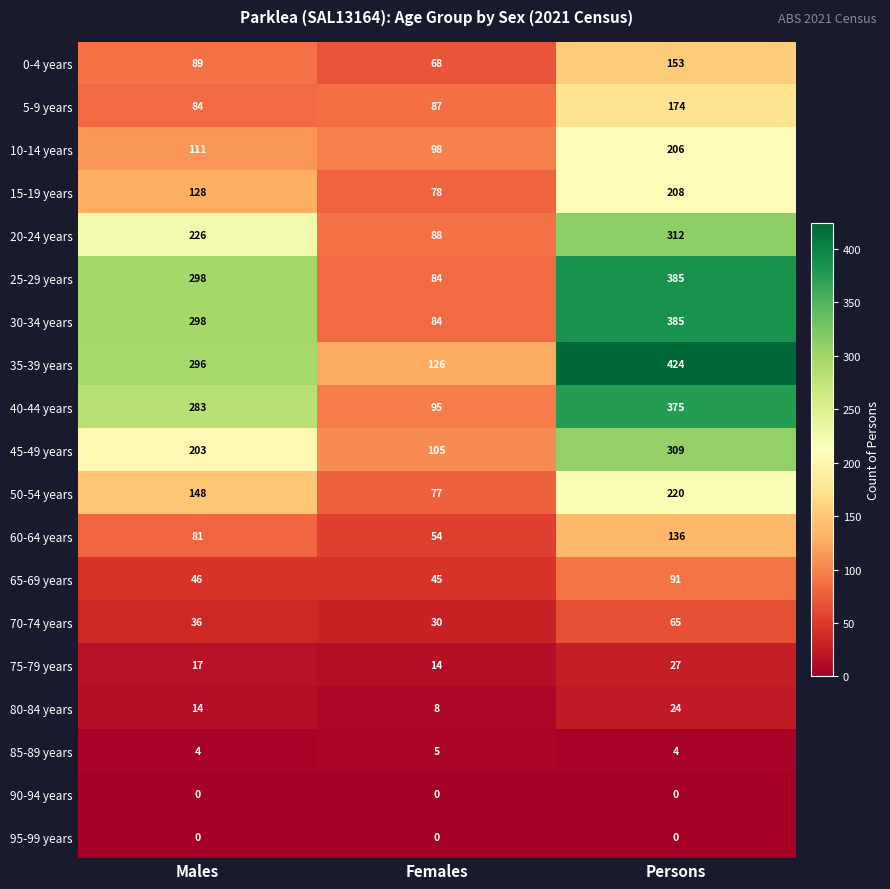

What is the difference between the maximum and minimum values in the 20-24 years series?

224